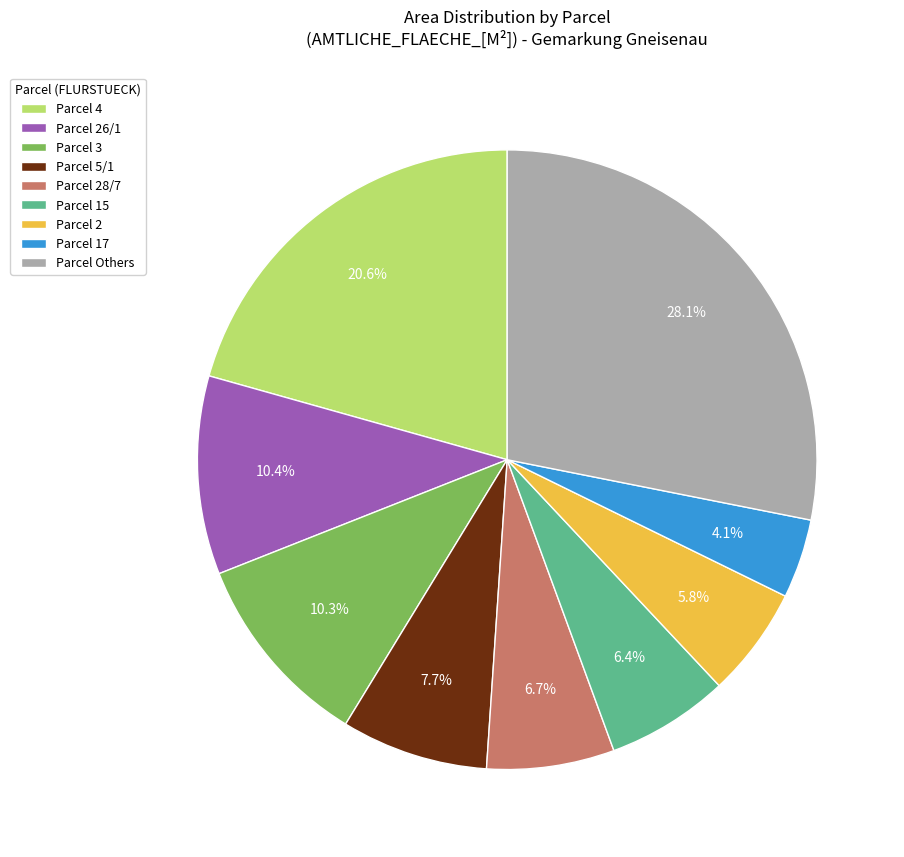

How many slices are in this pie chart?

9